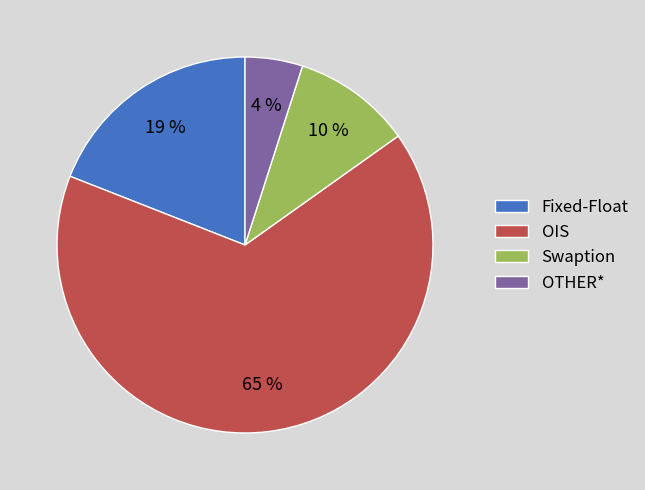

To the nearest percent, what is the difference between the largest and smallest slice percentages?

61%